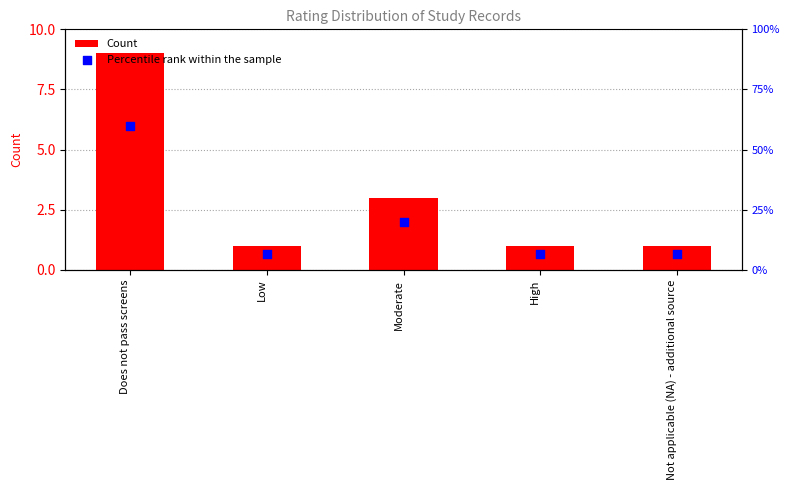

Which series contains the lowest Y value?

Count